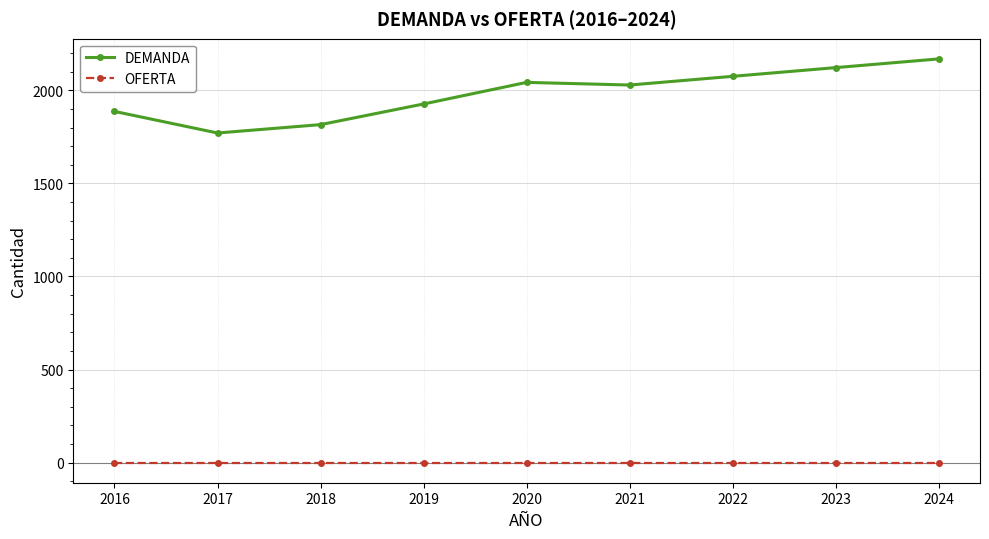

What is the difference between the DEMANDA values at 2023 and 2017?

351.4